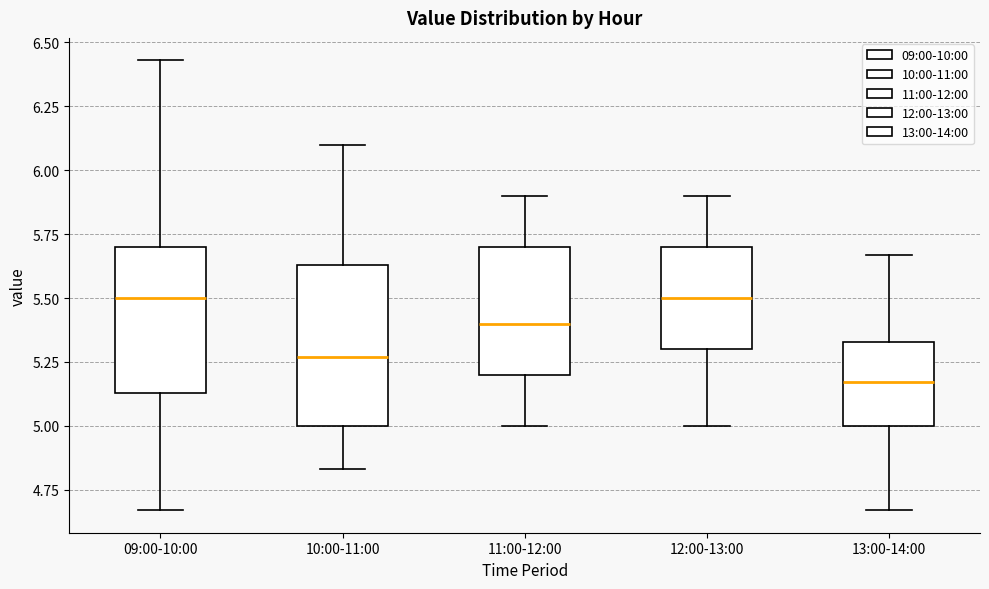

Reading left to right, read every box against the y-axis: the position of its median line, the range the box covers, and the ends of its whiskers. The values are not printed on the chart, so give them approximately, as read against the axis.

09:00-10:00: median 5.50, box 5.15 to 5.70, whiskers 4.65 to 6.45
10:00-11:00: median 5.25, box 5.00 to 5.65, whiskers 4.85 to 6.10
11:00-12:00: median 5.40, box 5.20 to 5.70, whiskers 5.00 to 5.90
12:00-13:00: median 5.50, box 5.30 to 5.70, whiskers 5.00 to 5.90
13:00-14:00: median 5.15, box 5.00 to 5.35, whiskers 4.65 to 5.65